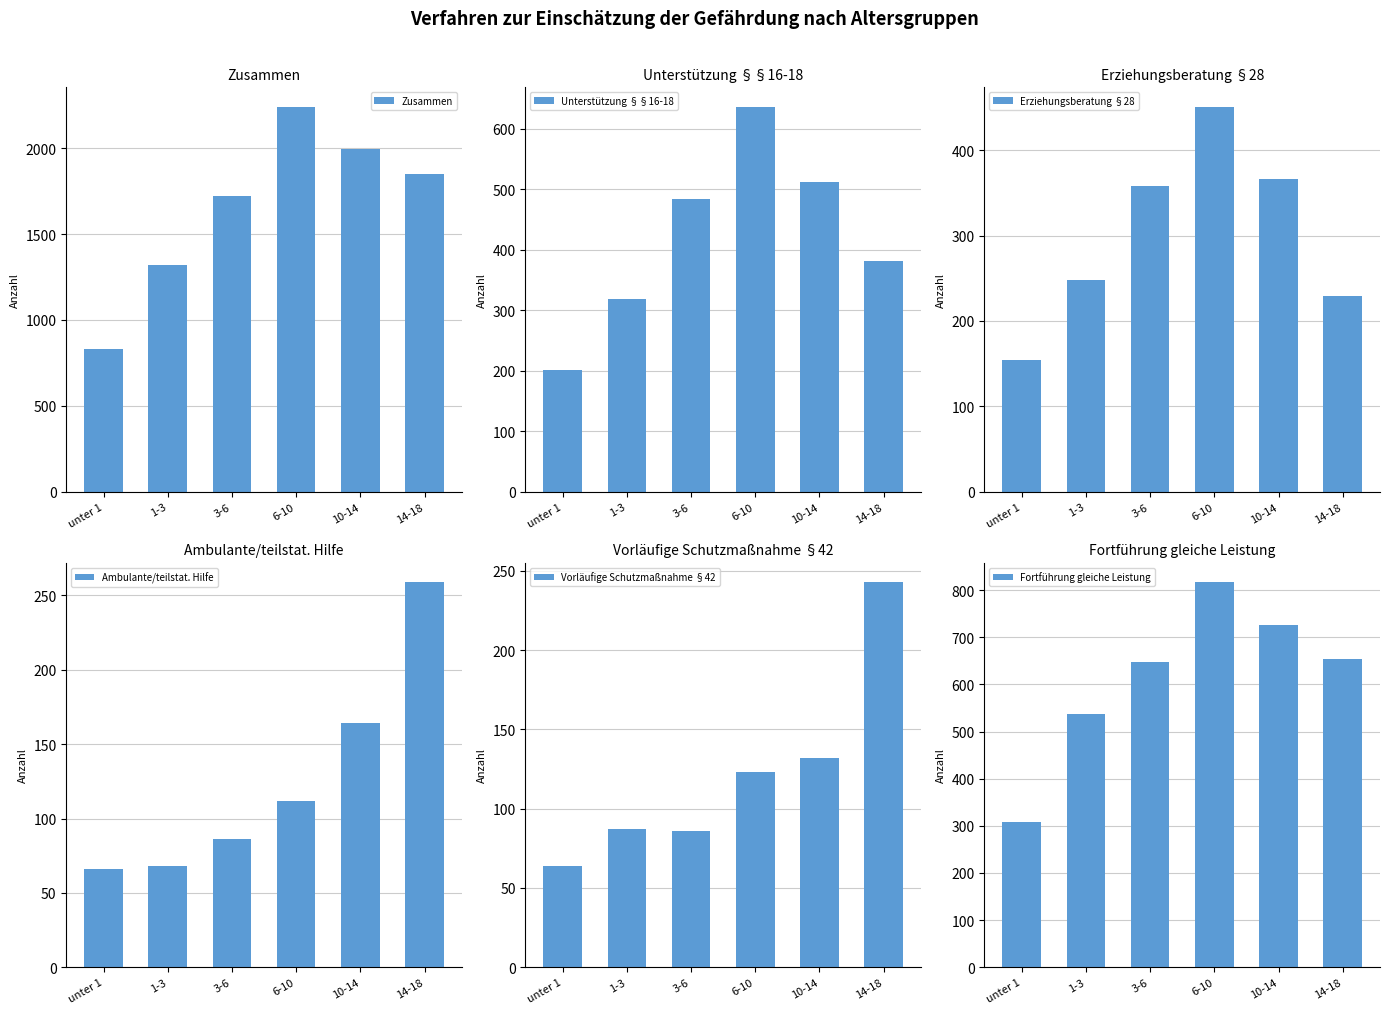

List the labels in order of Fortführung gleiche Leistung value, smallest first.

unter 1, 1-3, 3-6, 14-18, 10-14, 6-10